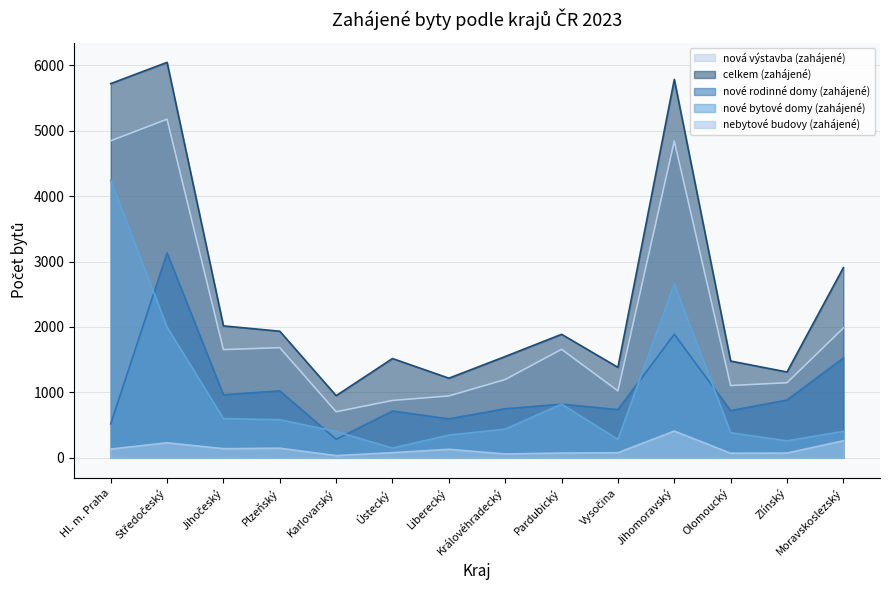

At how many categories does at least one series exceed 4461?

3